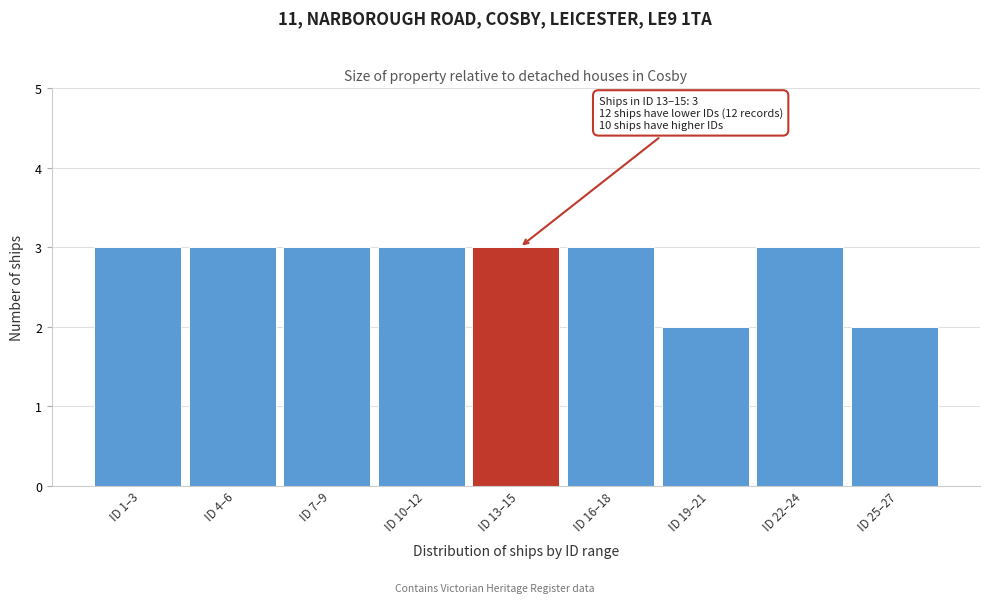

Reading left to right, what are all the values shown in this chart?

ID 1–3=3	ID 4–6=3	ID 7–9=3	ID 10–12=3	ID 13–15=3	ID 16–18=3	ID 19–21=2	ID 22–24=3	ID 25–27=2